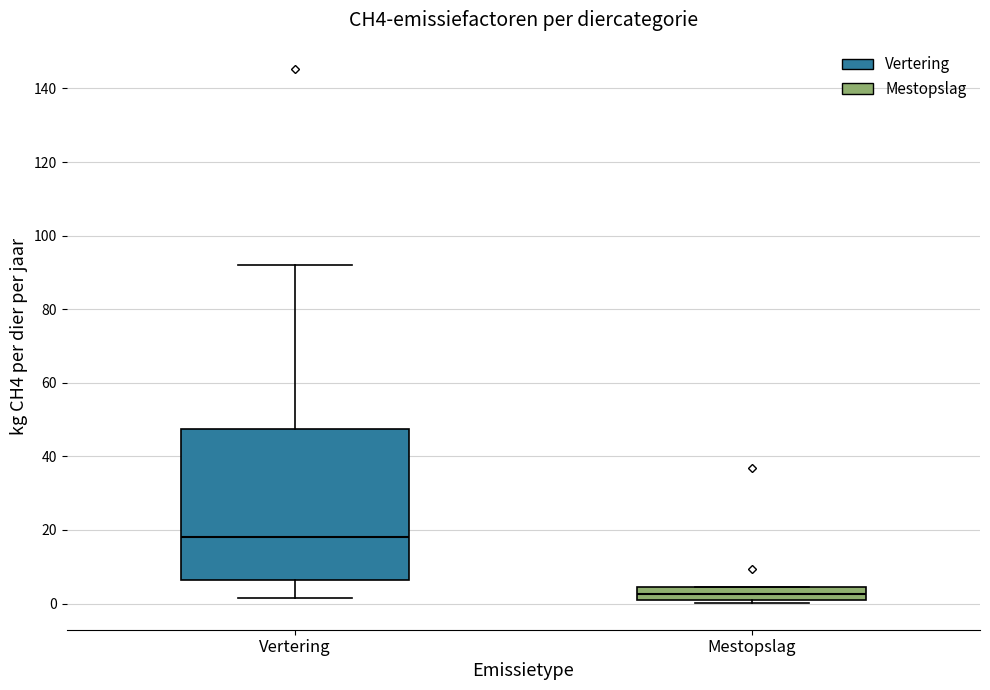

Reading left to right, read every box against the y-axis: the position of its median line, the range the box covers, and the ends of its whiskers. The values are not printed on the chart, so give them approximately, as read against the axis.

Vertering: median 18, box 6 to 48, whiskers 2 to 92
Mestopslag: median 2 (inside the box), box 2 to 4, whiskers 0 to 4